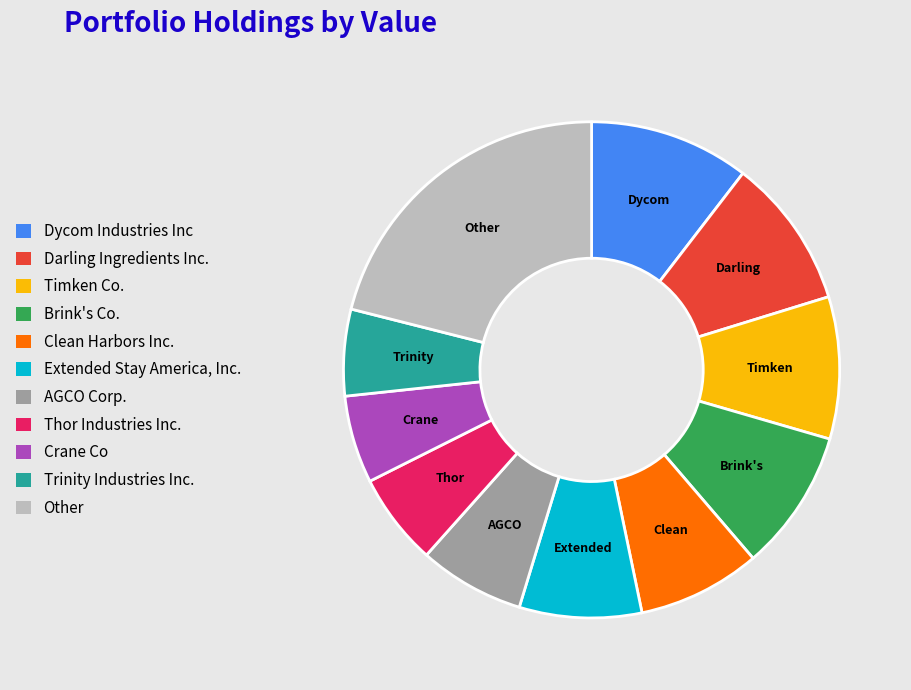

True or false: Thor Industries Inc. accounts for 13% of the total.

False